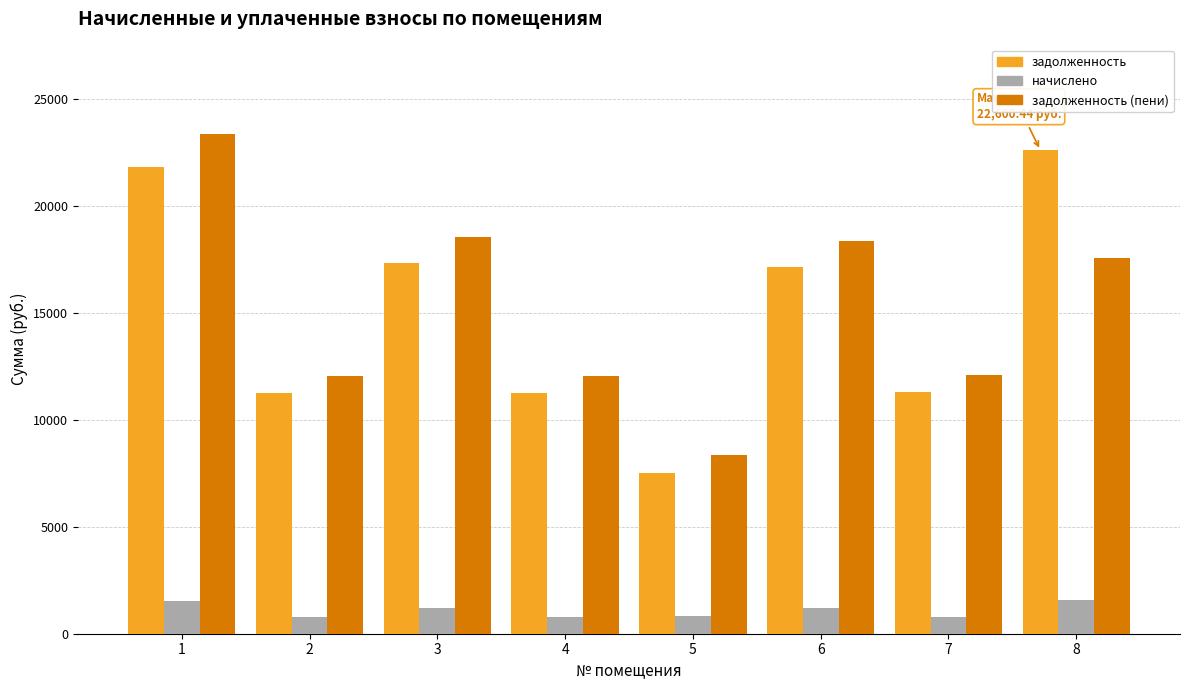

What is the minimum value for задолженность (пени)?

8342.5